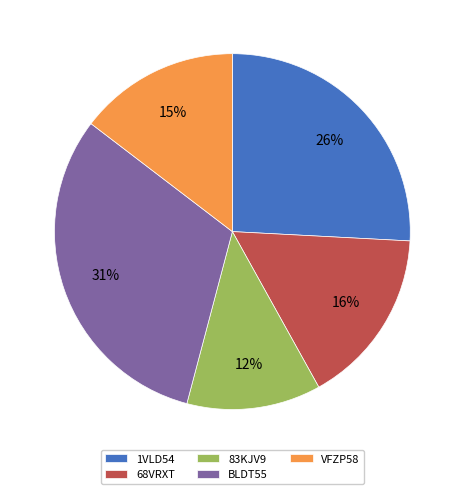

Is it true that 1VLD54 is 26% of the pie?

True